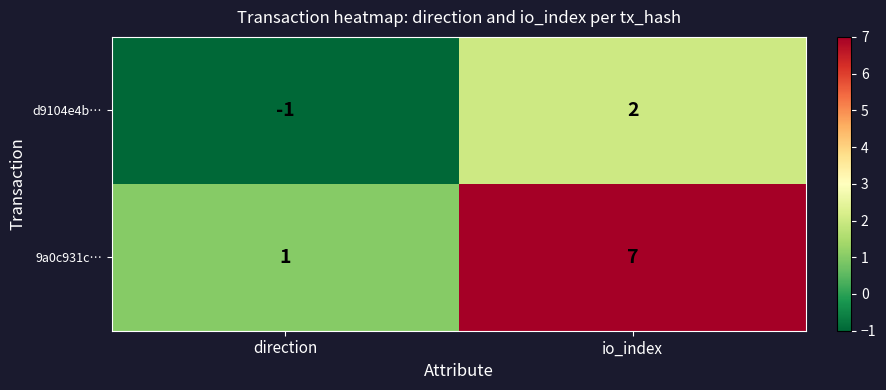

Which series changed the most between direction and io_index?

9a0c931c…